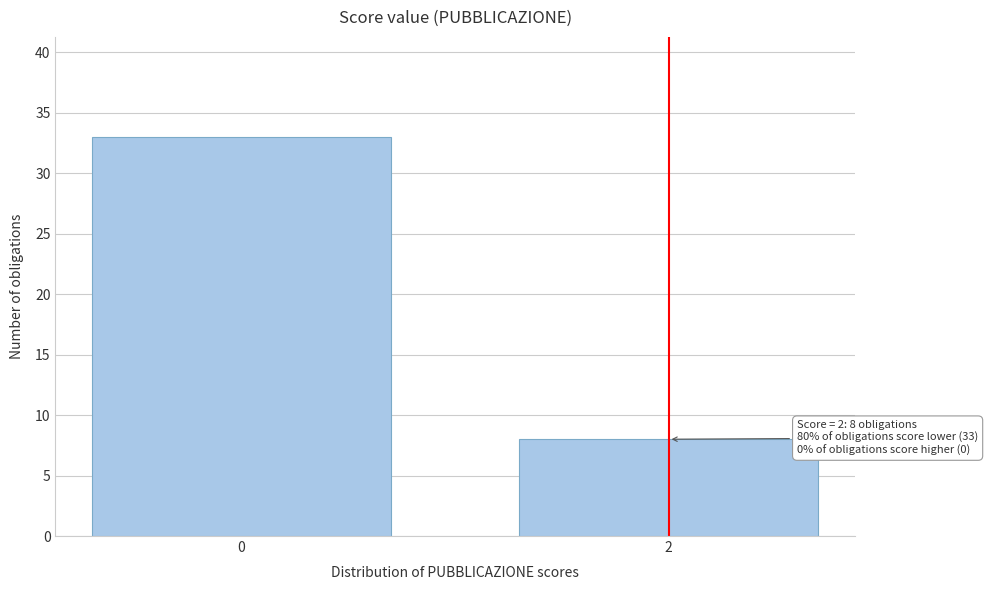

Reading left to right, what are all the values shown in this chart?

0=33	2=8